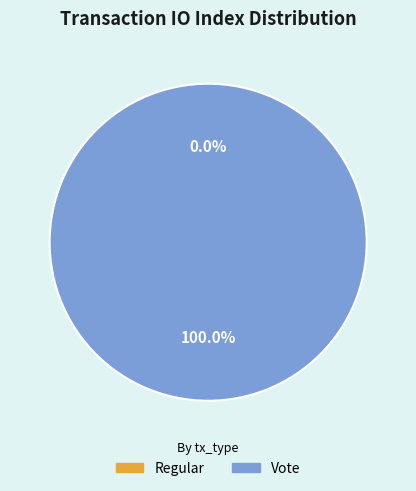

True or false: Regular accounts for 1% of the total.

False